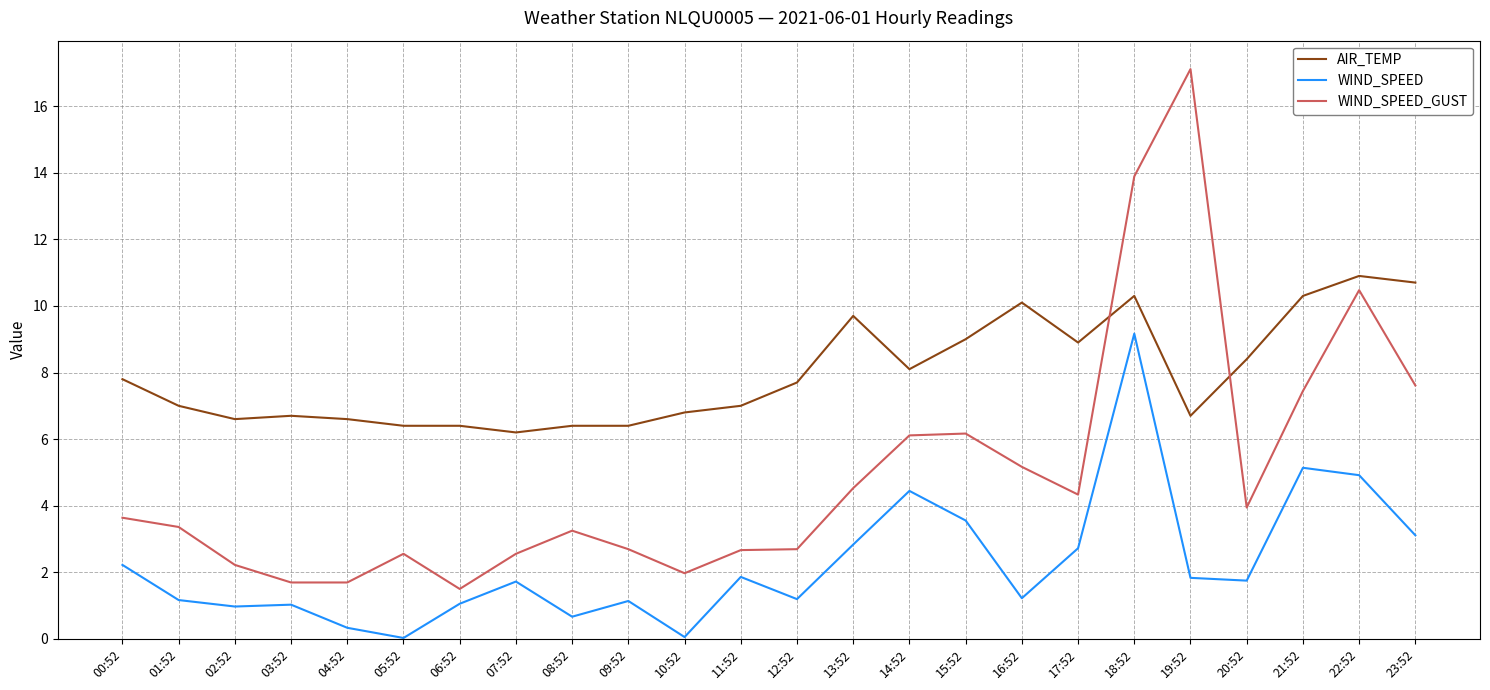

List the series in order of their overall mean, highest first.

AIR_TEMP, WIND_SPEED_GUST, WIND_SPEED